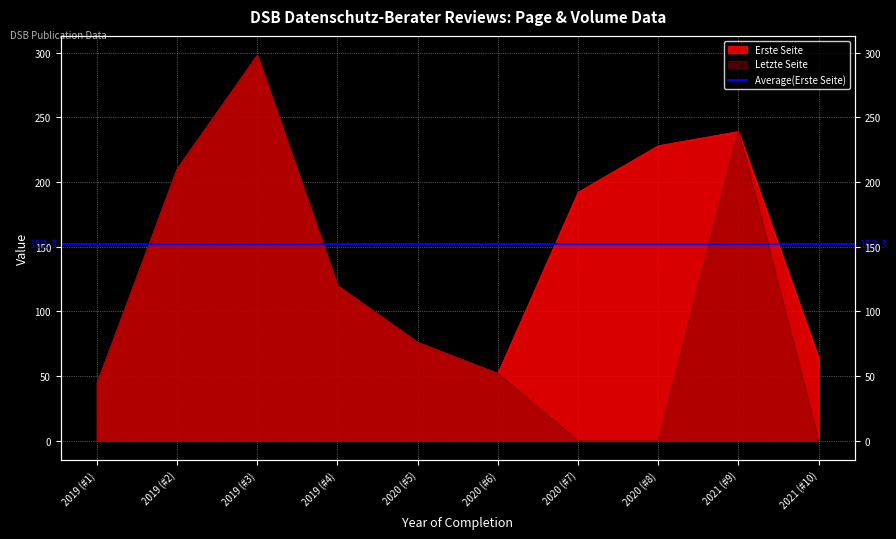

Rank the categories by Letzte Seite value from highest to lowest.

2019 (#3), 2021 (#9), 2019 (#2), 2019 (#4), 2020 (#5), 2020 (#6), 2019 (#1), 2020 (#7), 2020 (#8), 2021 (#10)